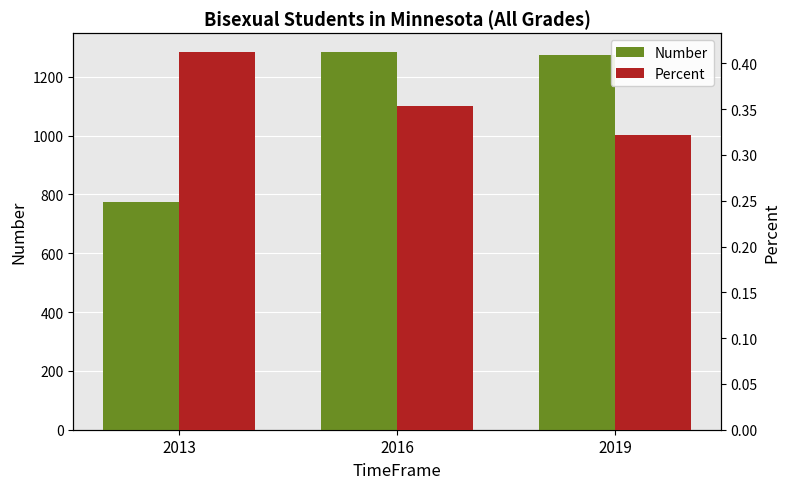

Read the Number value at 2016.

1284.0